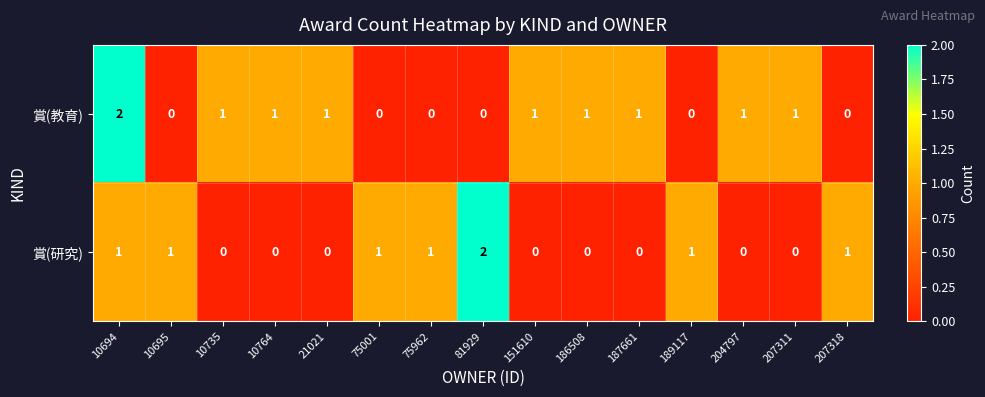

What is the sum of all 賞(教育) values?

10